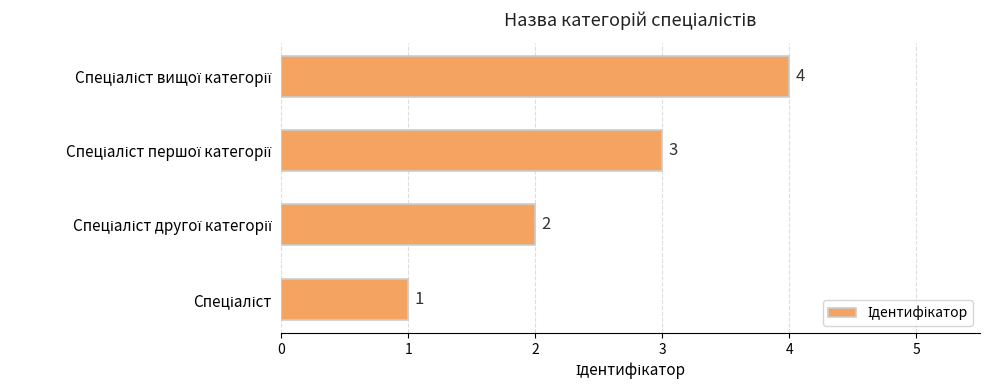

What is the maximum value shown in the chart?

4